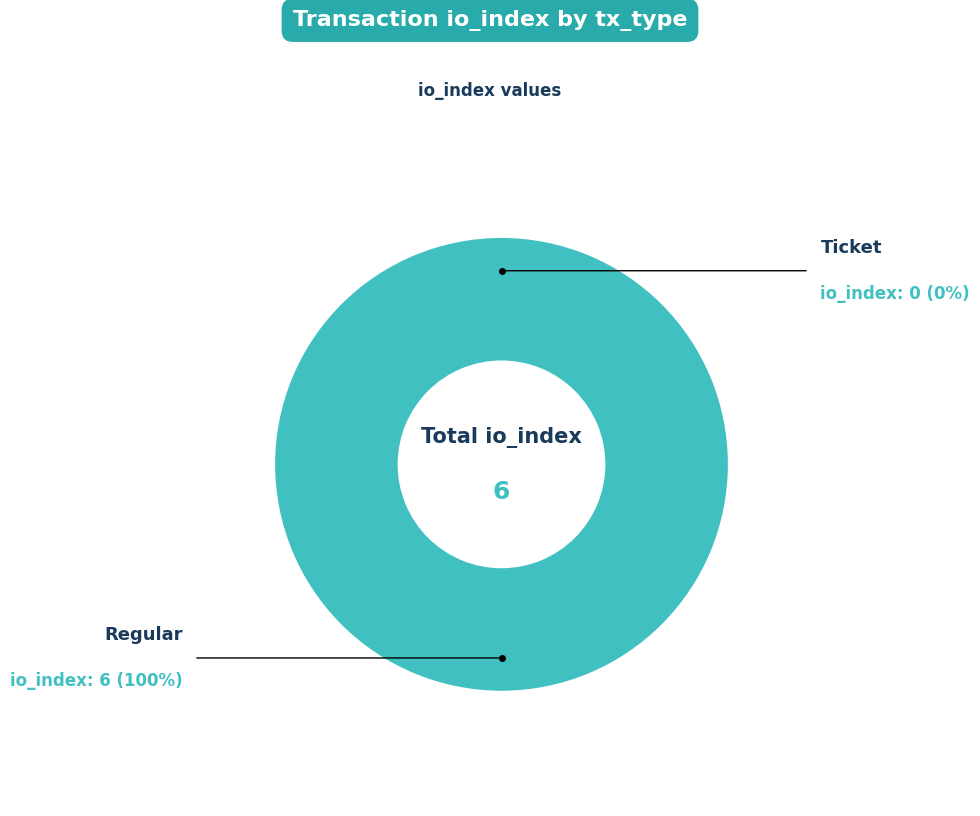

Rank the categories by value from highest to lowest.

Regular, Ticket